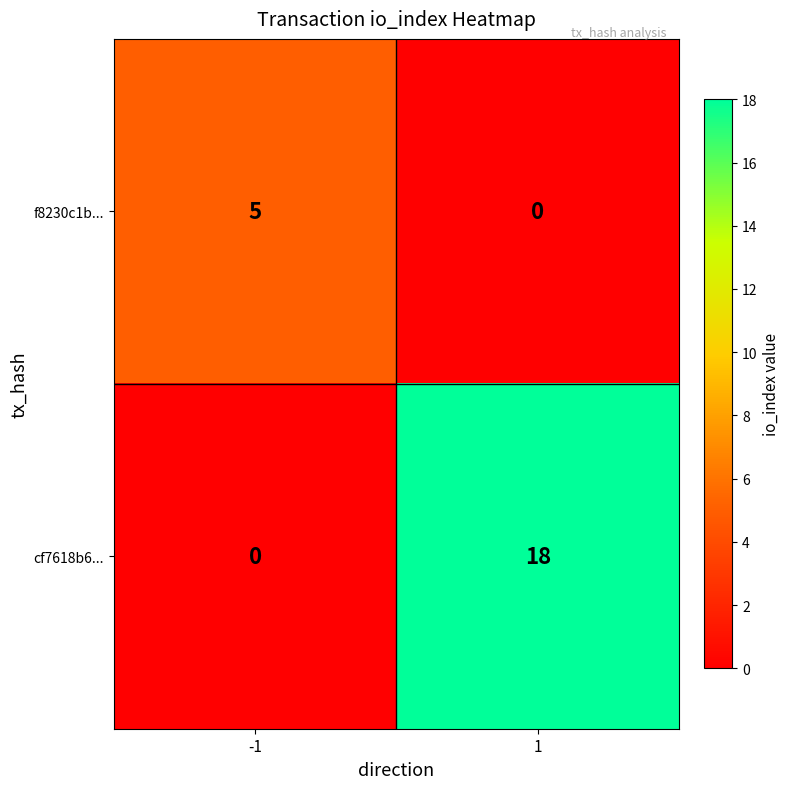

What is the sum of all f8230c1b... values?

5